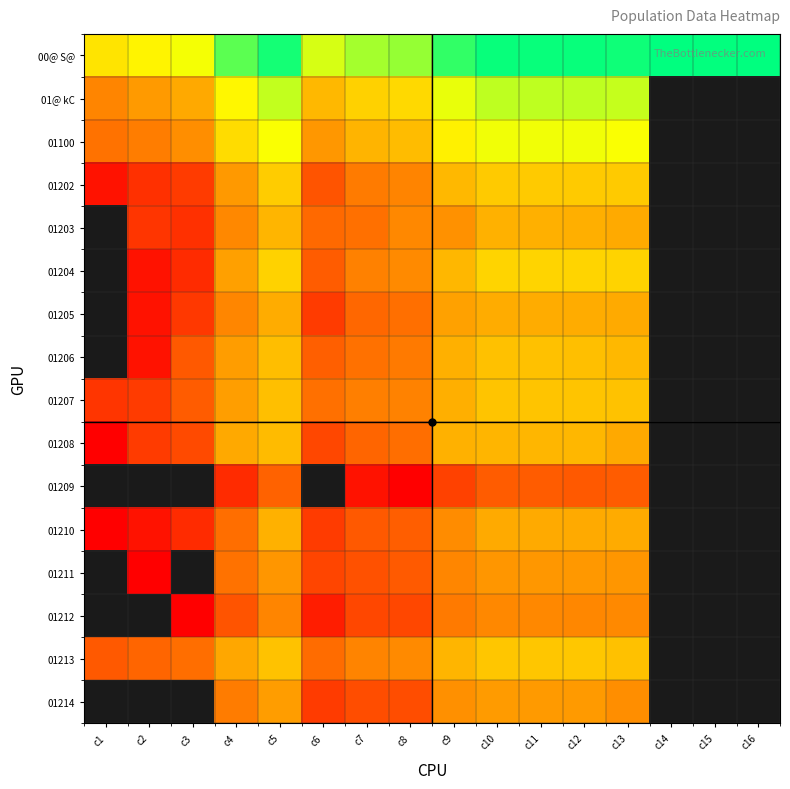

What is the spread (max minus min) of values at c1?

4249.0